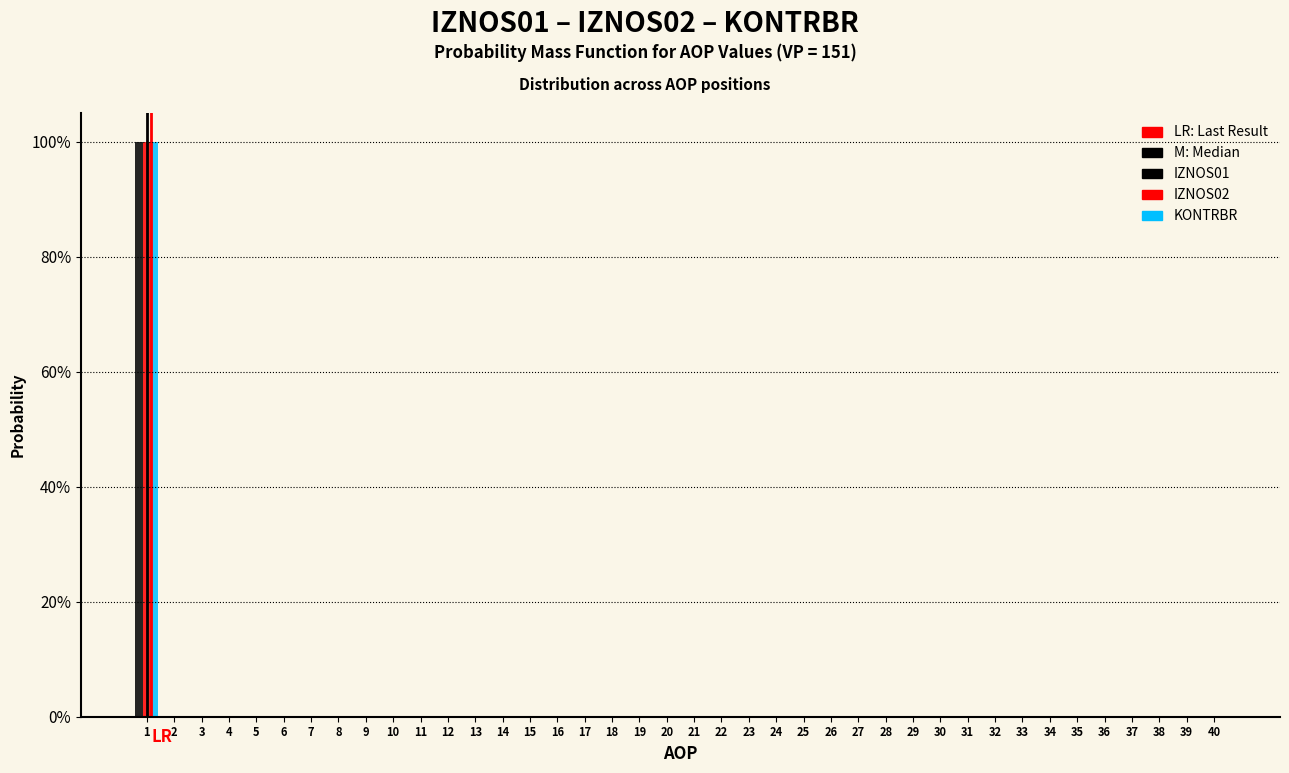

What is the sum of all IZNOS02 values?

100